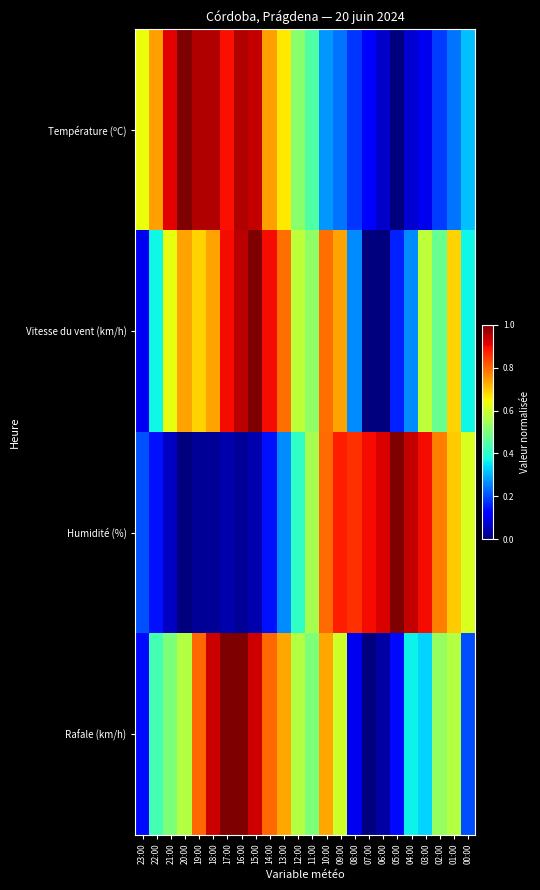

Reading left to right, list all the values displayed in this chart.

Température (ºC): 23:00=0.6	22:00=0.7	21:00=0.9	20:00=1.0	19:00=1.0	18:00=1.0	17:00=0.9	16:00=1.0	15:00=0.9	14:00=0.7	13:00=0.7	12:00=0.5	11:00=0.4	10:00=0.3	09:00=0.2	08:00=0.2	07:00=0.1	06:00=0.1	05:00=0.0	04:00=0.1	03:00=0.1	02:00=0.2	01:00=0.2	00:00=0.3
Vitesse du vent (km/h): 23:00=0.1	22:00=0.4	21:00=0.6	20:00=0.7	19:00=0.7	18:00=0.7	17:00=0.9	16:00=0.9	15:00=1.0	14:00=0.9	13:00=0.8	12:00=0.6	11:00=0.5	10:00=0.8	09:00=0.7	08:00=0.3	07:00=0.0	06:00=0.0	05:00=0.2	04:00=0.3	03:00=0.6	02:00=0.5	01:00=0.7	00:00=0.4
Humidité (%): 23:00=0.2	22:00=0.1	21:00=0.1	20:00=0.0	19:00=0.0	18:00=0.0	17:00=0.0	16:00=0.0	15:00=0.0	14:00=0.1	13:00=0.3	12:00=0.4	11:00=0.6	10:00=0.8	09:00=0.9	08:00=0.9	07:00=0.9	06:00=0.9	05:00=1.0	04:00=0.9	03:00=0.9	02:00=0.8	01:00=0.7	00:00=0.6
Rafale (km/h): 23:00=0.1	22:00=0.4	21:00=0.5	20:00=0.6	19:00=0.8	18:00=0.9	17:00=1.0	16:00=1.0	15:00=0.9	14:00=0.8	13:00=0.7	12:00=0.6	11:00=0.5	10:00=0.7	09:00=0.6	08:00=0.1	07:00=0.0	06:00=0.0	05:00=0.1	04:00=0.4	03:00=0.3	02:00=0.5	01:00=0.6	00:00=0.2